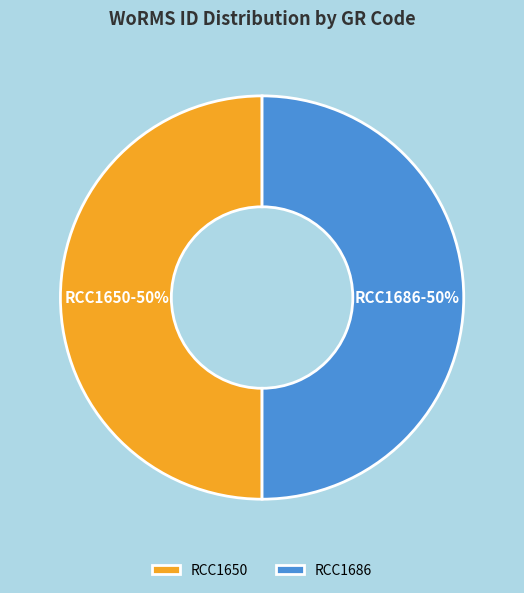

To the nearest percent, what is the average slice percentage?

50%